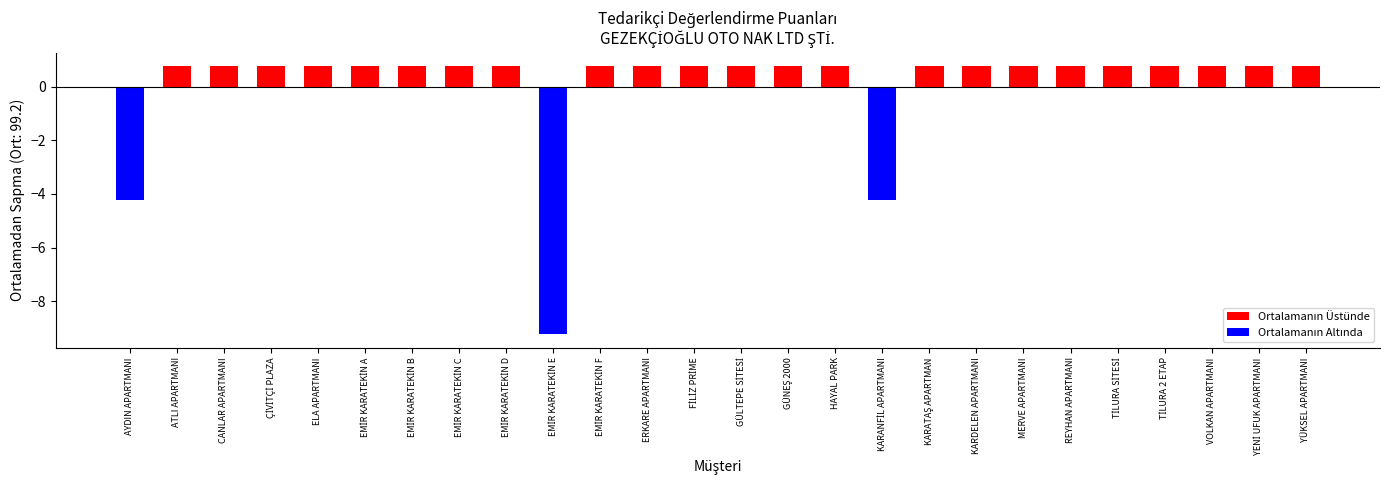

Are the bars horizontal?

No